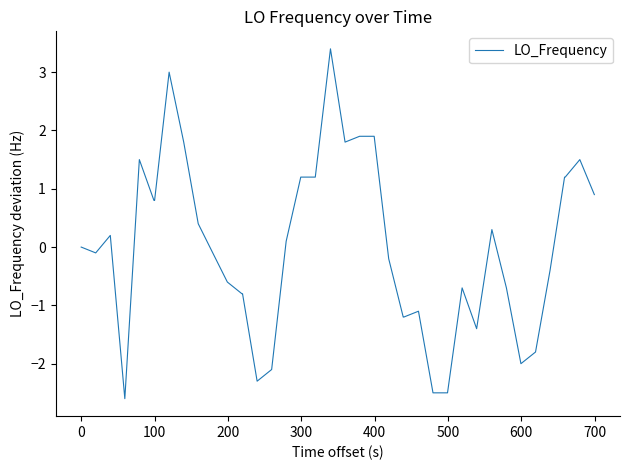

What is the smallest value displayed?

-2.6